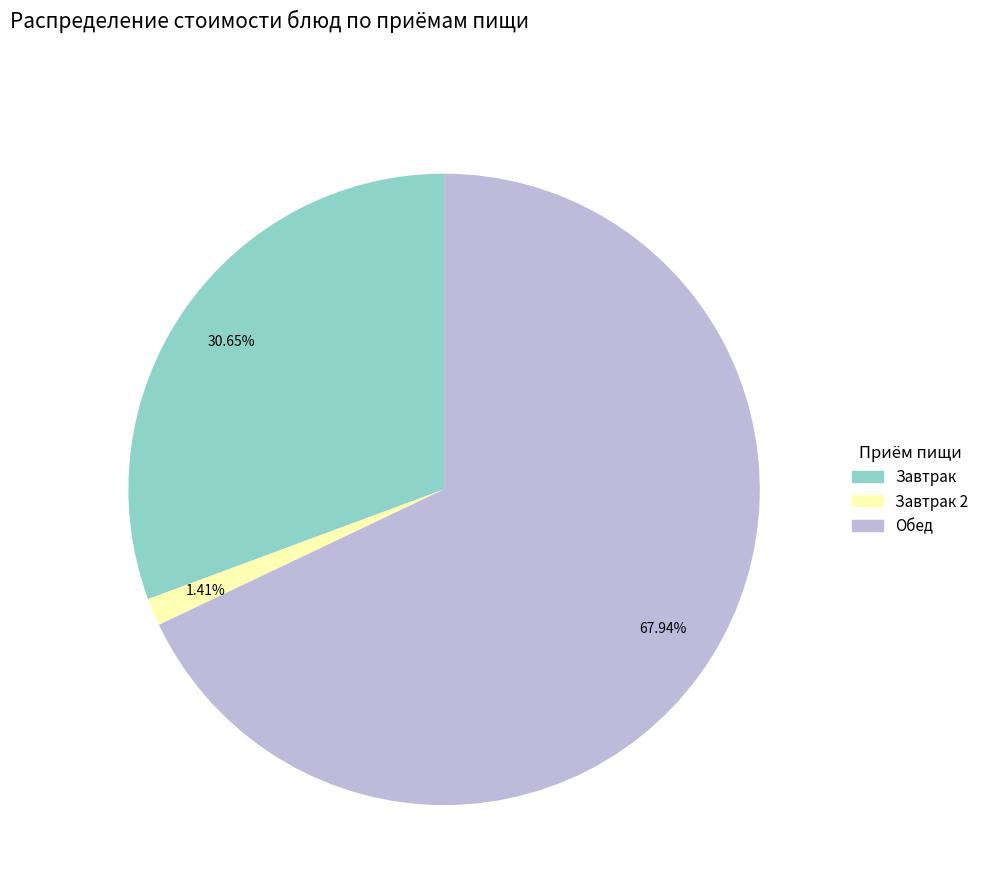

Count the number of slices in the pie.

3